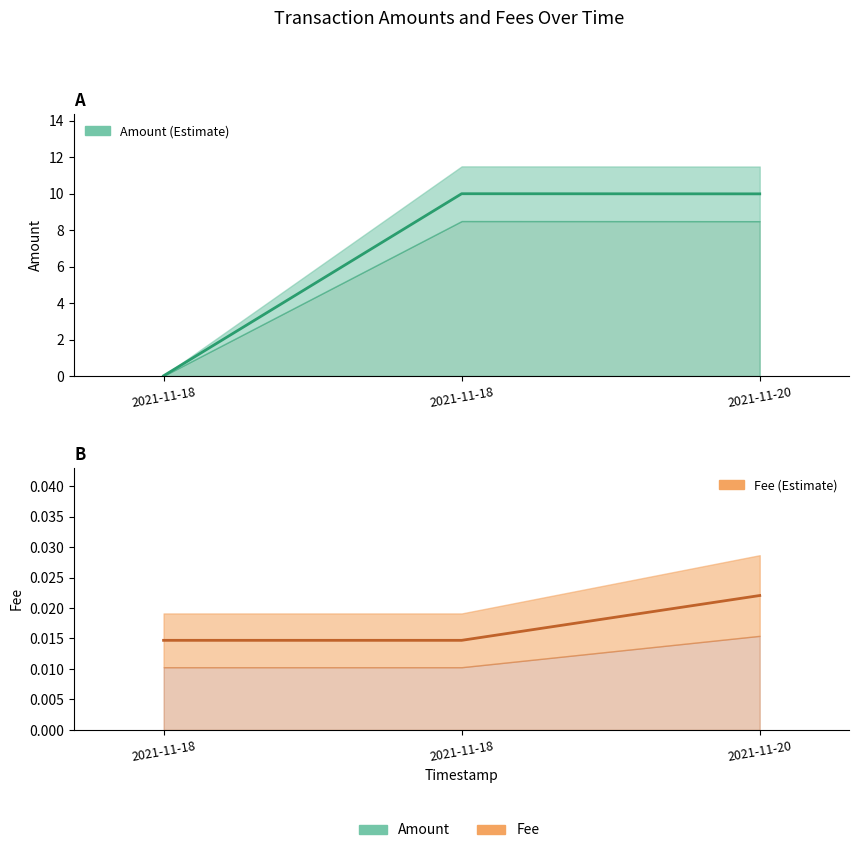

Is it true that Amount equals 10.0 at 2021-11-18?

True